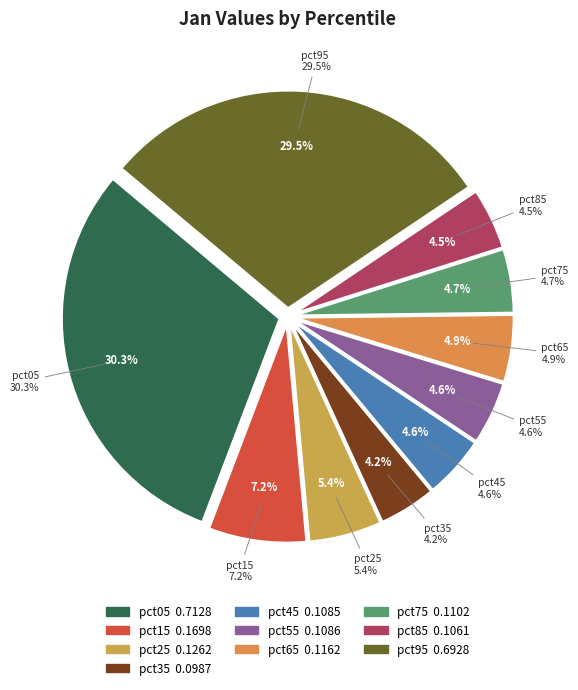

What percentage do pct15 and pct45 together represent?

11.8%